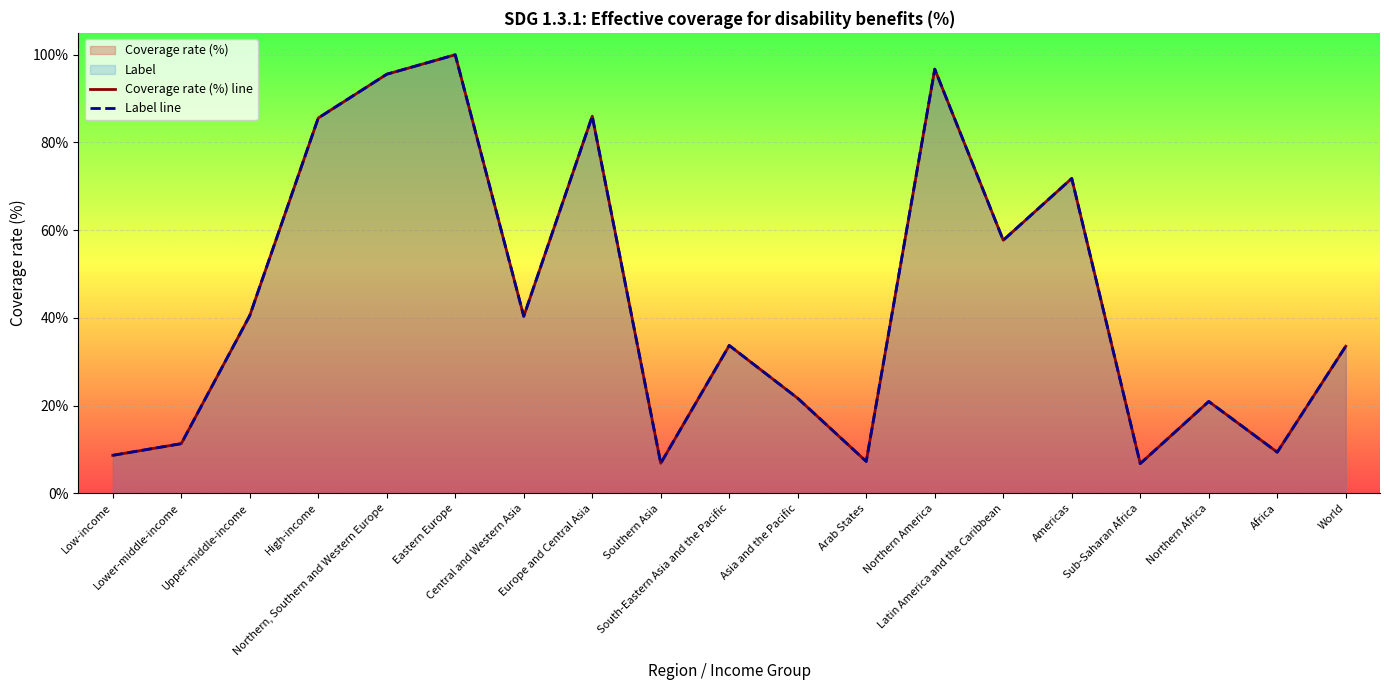

How many lines are shown in the chart?

2